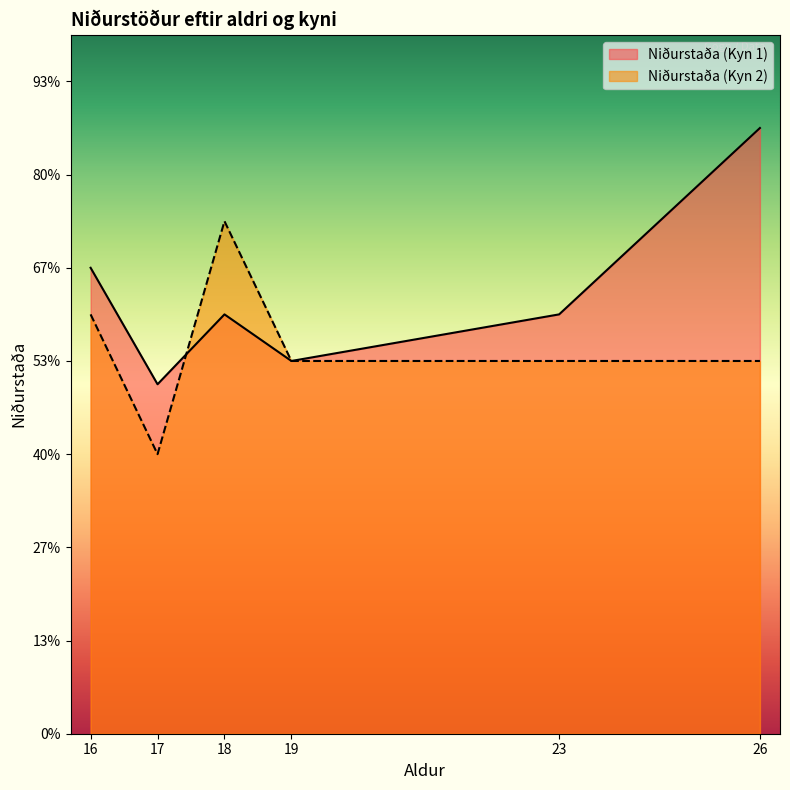

What are all the series names shown in the legend?

Niðurstaða (Kyn 1), Niðurstaða (Kyn 2)